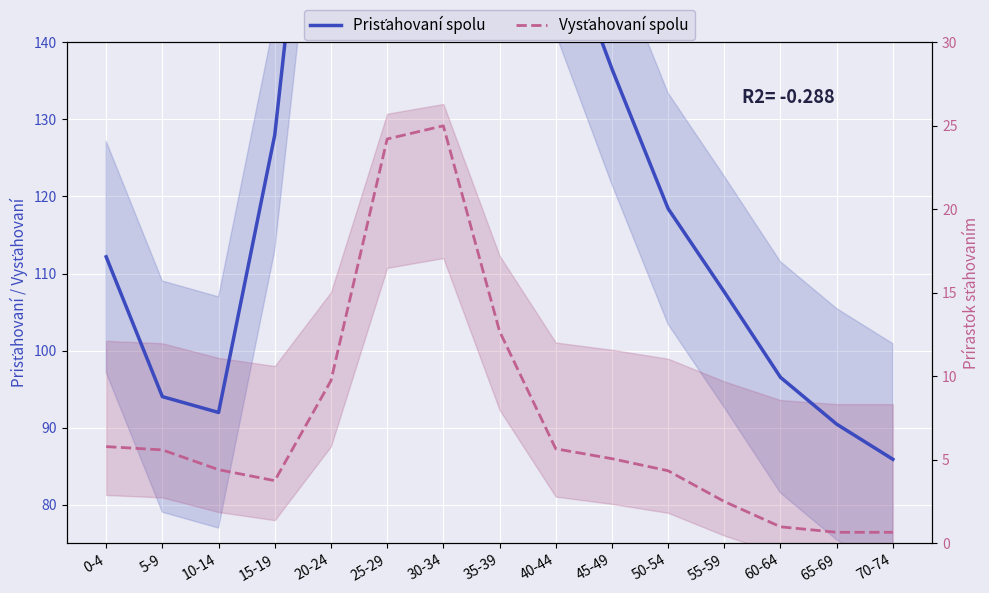

What is the approximate value of Prisťahovaní spolu at 45-49?

136.6